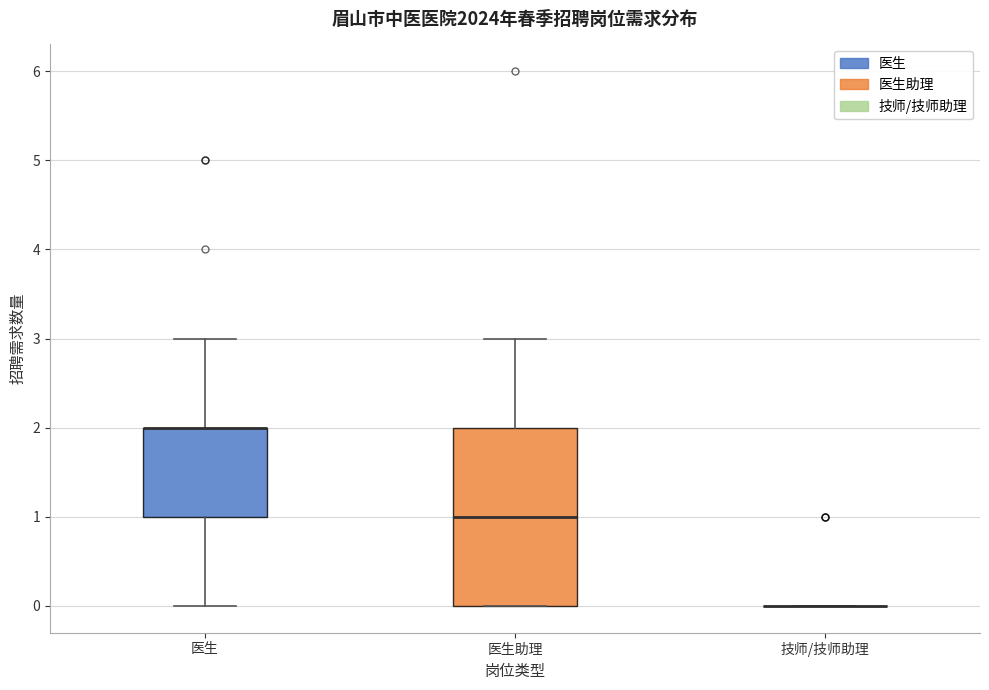

Comparing the boxes themselves (not the whiskers), which one is the tallest?

医生助理